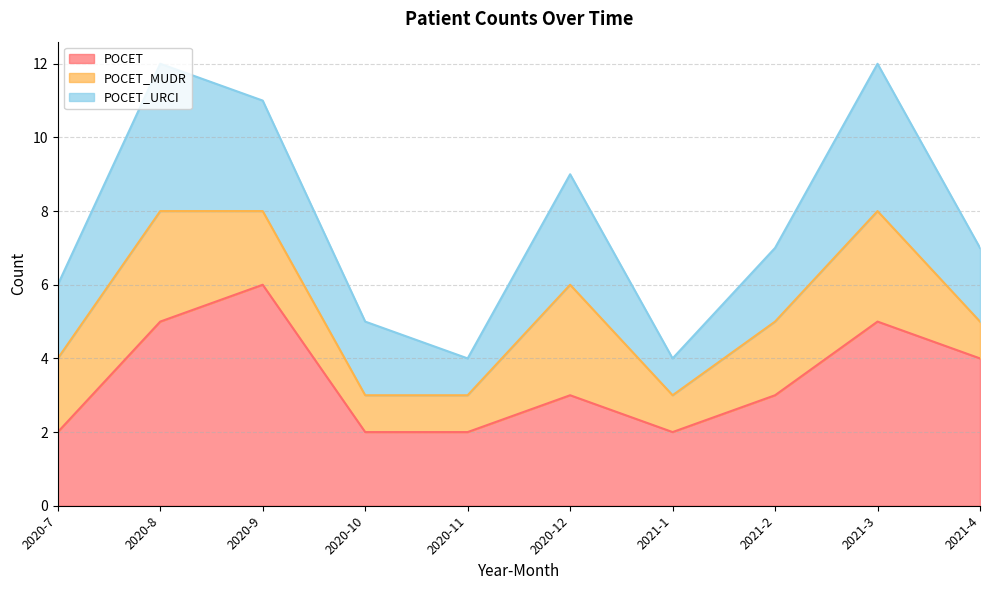

Reading left to right, what are all the values shown in this chart?

POCET: 2020-7=2	2020-8=5	2020-9=6	2020-10=2	2020-11=2	2020-12=3	2021-1=2	2021-2=3	2021-3=5	2021-4=4
POCET_MUDR: 2020-7=2	2020-8=3	2020-9=2	2020-10=1	2020-11=1	2020-12=3	2021-1=1	2021-2=2	2021-3=3	2021-4=1
POCET_URCI: 2020-7=2	2020-8=4	2020-9=3	2020-10=2	2020-11=1	2020-12=3	2021-1=1	2021-2=2	2021-3=4	2021-4=2